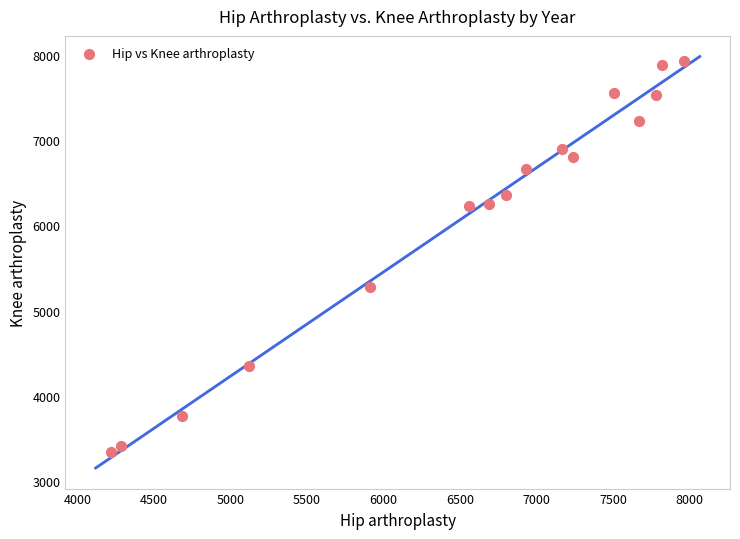

What is the range of Y values (max minus min)?

4588